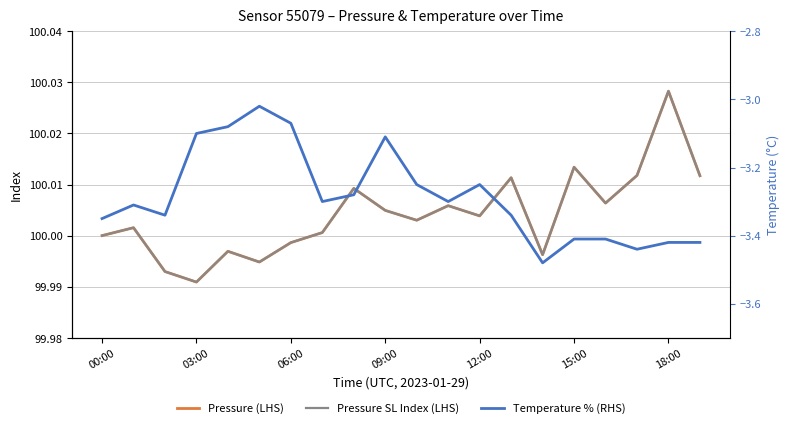

What is the minimum value shown in the chart?

-3.5